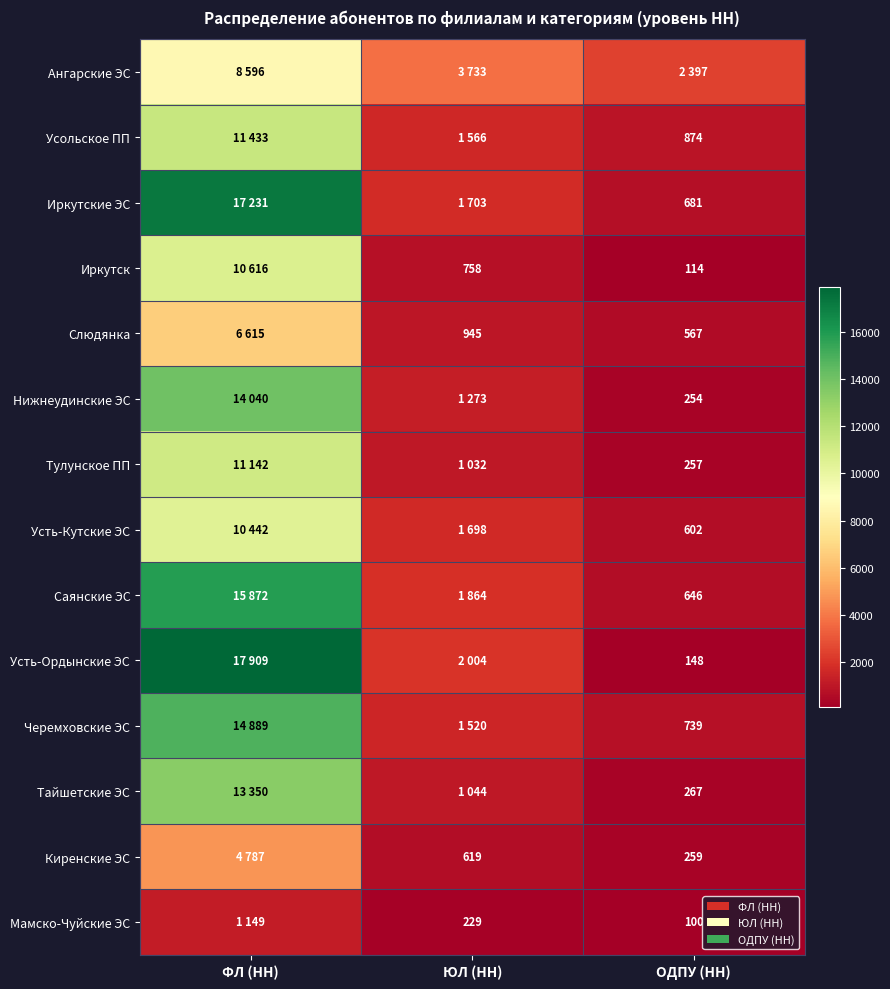

Is it true that Усть-Ордынские ЭС equals 61 at ОДПУ (НН)?

False